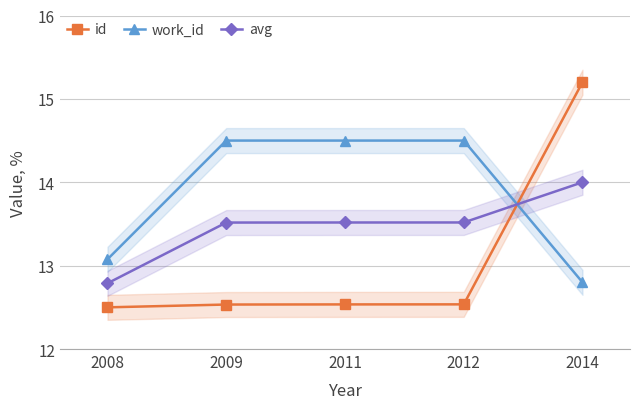

Which series ends up on top after the final intersection of id and work_id?

id